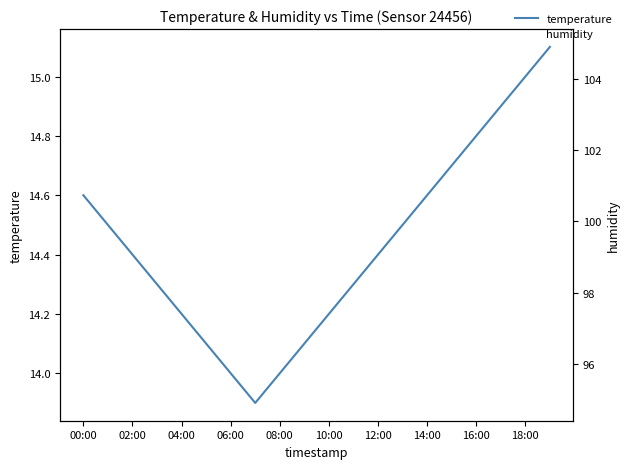

True or false: humidity and temperature cross at least once.

False